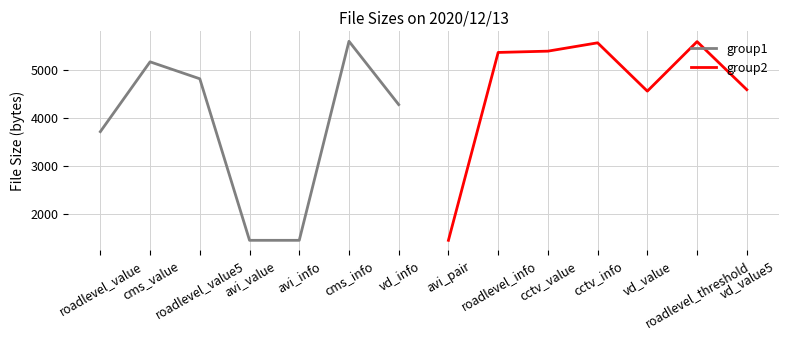

What is the highest value of the group1 series?

5610